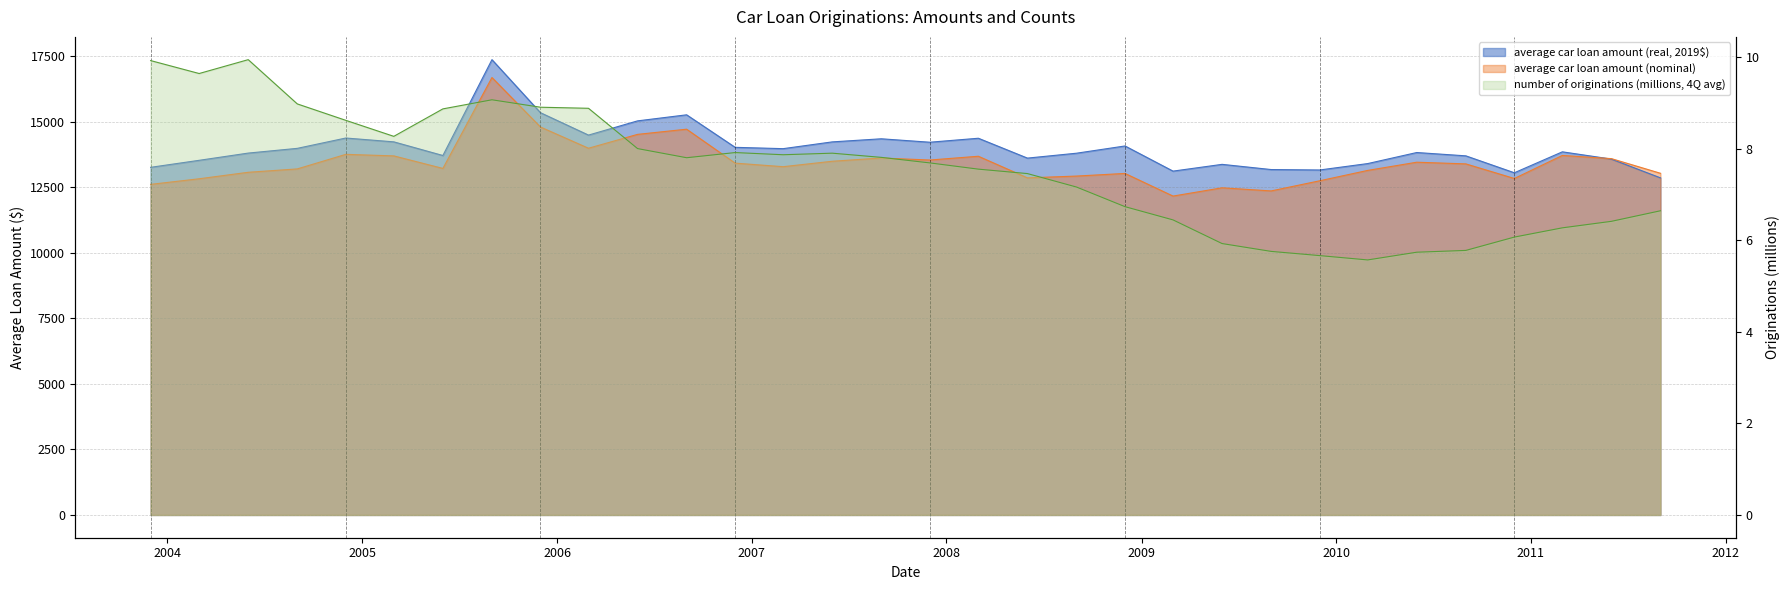

At which category does the chart reach its peak across all series?

2005-09-01